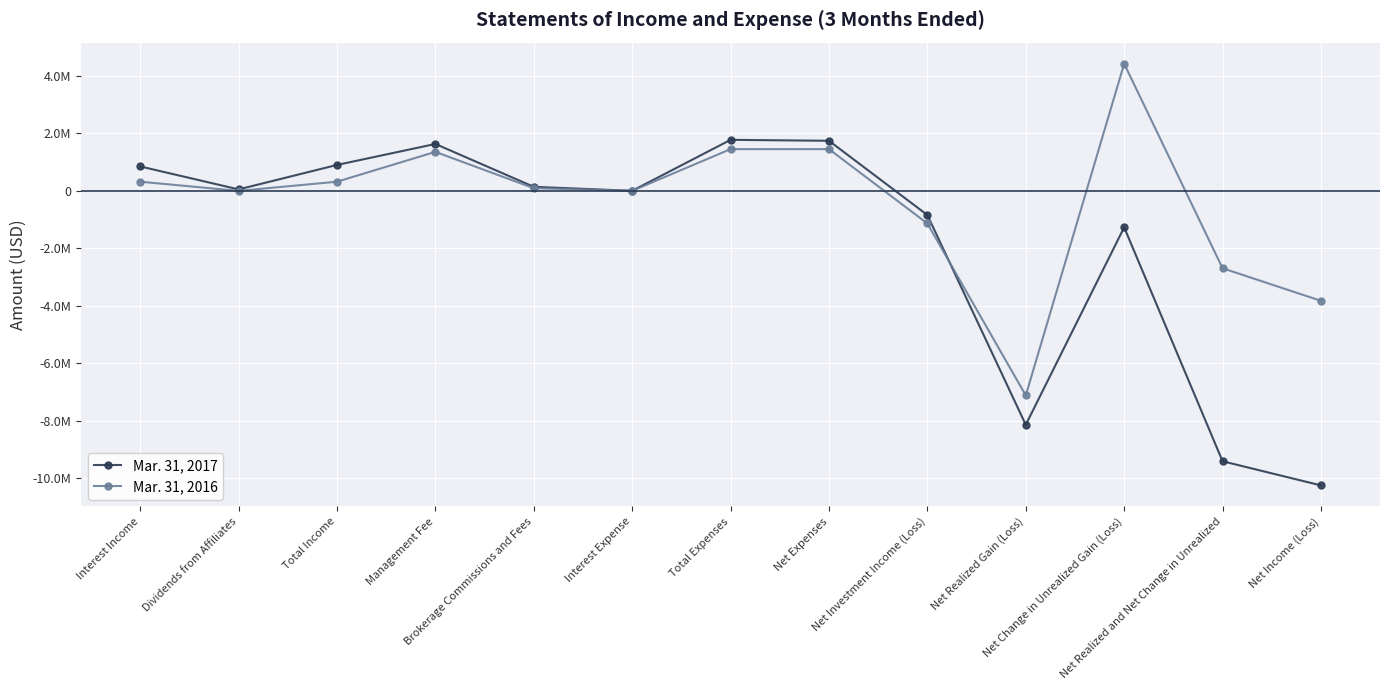

Does the chart have visible grid lines?

Yes